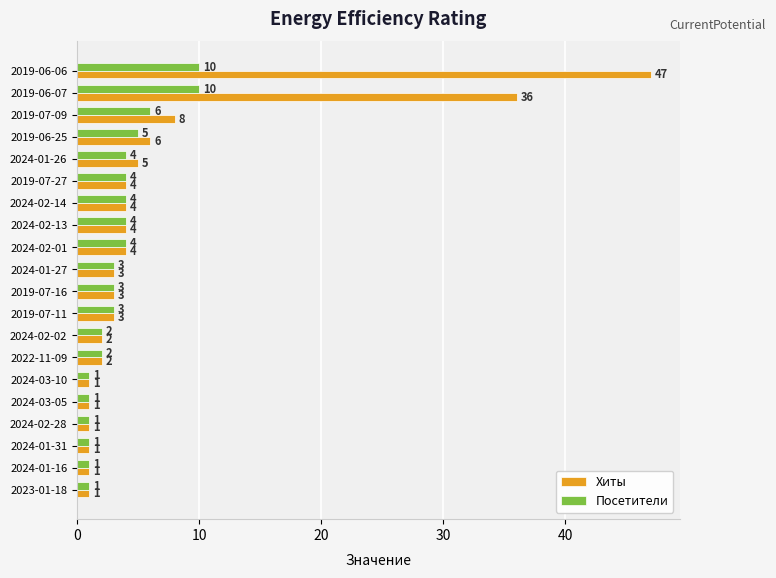

Rank the series by their average value, from lowest to highest.

Посетители, Хиты